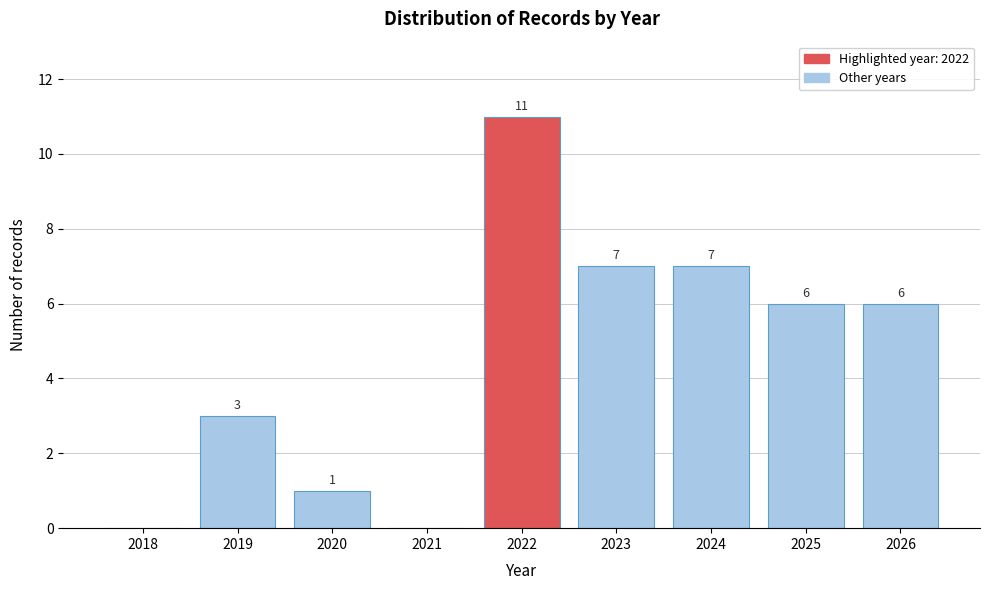

Reading right to left, what are all the values shown in this chart?

2026=6	2025=6	2024=7	2023=7	2022=11	2021=0	2020=1	2019=3	2018=0